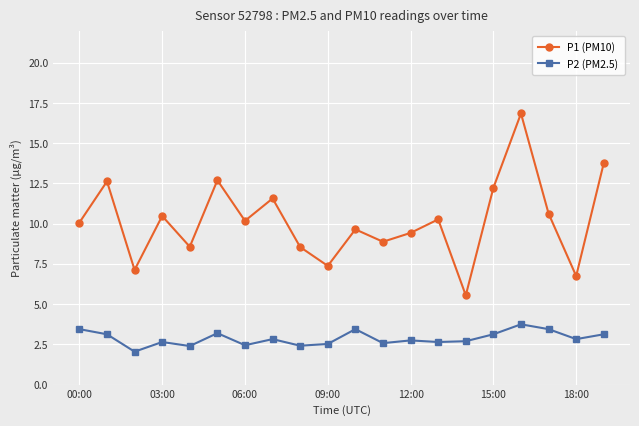

What is the maximum value shown in the chart?

16.9